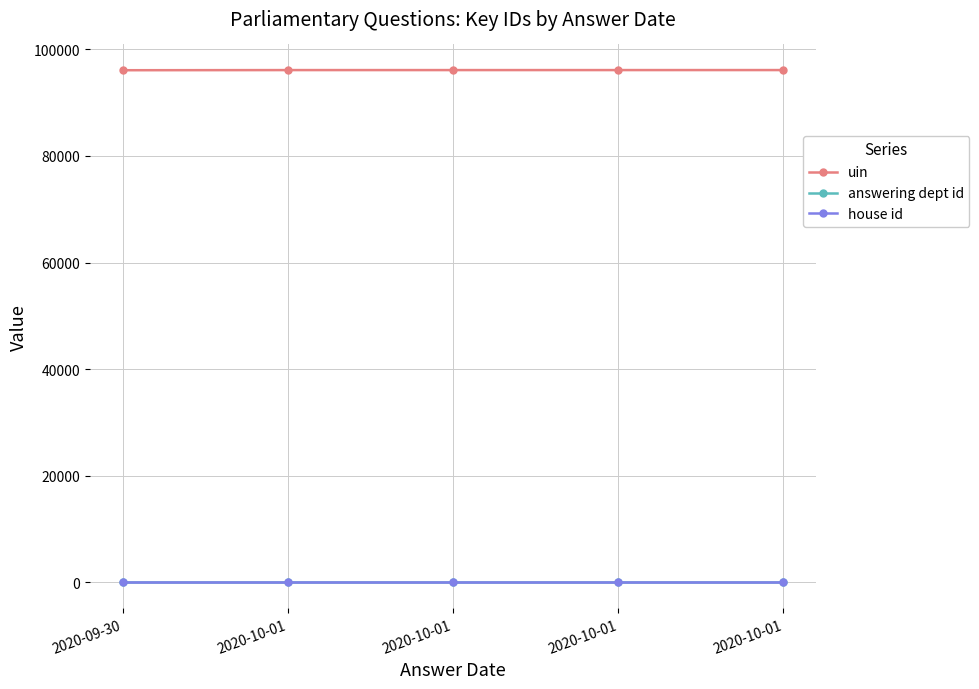

Reading right to left, list all the values displayed in this chart.

uin: 96092	96090	96089	96088	96062
answering dept id: 10	10	10	10	10
house id: 1	1	1	1	1